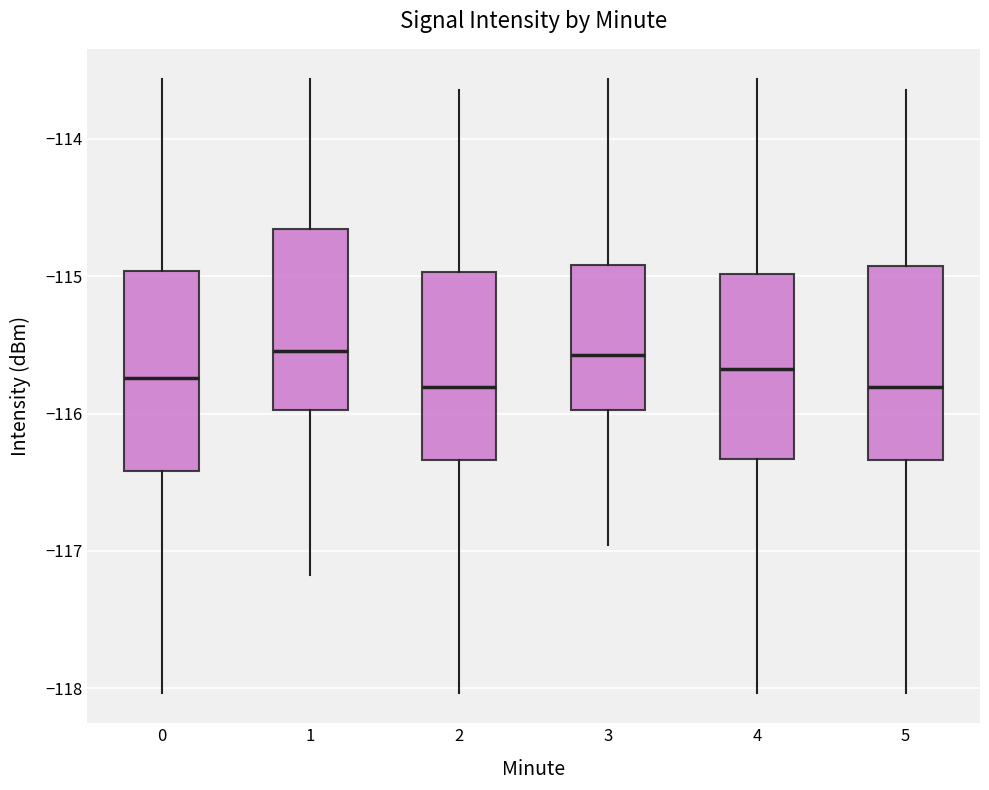

Where does the lower whisker of the box at x = 5 end on the y-axis? The values are not printed on the chart, so give them approximately, as read against the axis.

-118.0